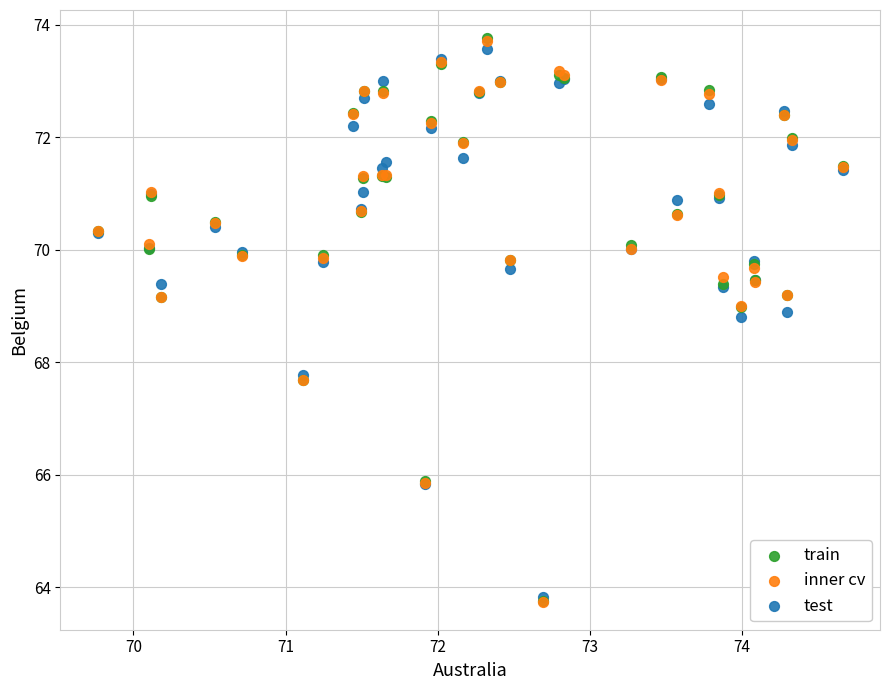

What are all the series names shown in the legend?

train, inner cv, test